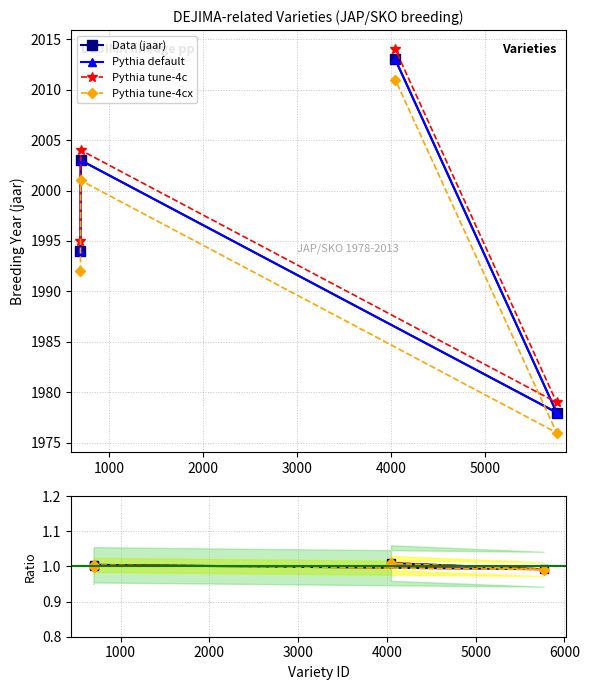

The Pythia tune-4cx series shows 0.6 at 2000. True or false?

False